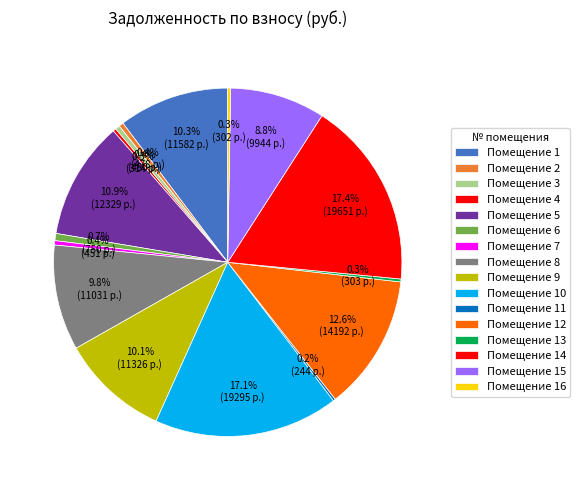

Which slice is the smallest?

11